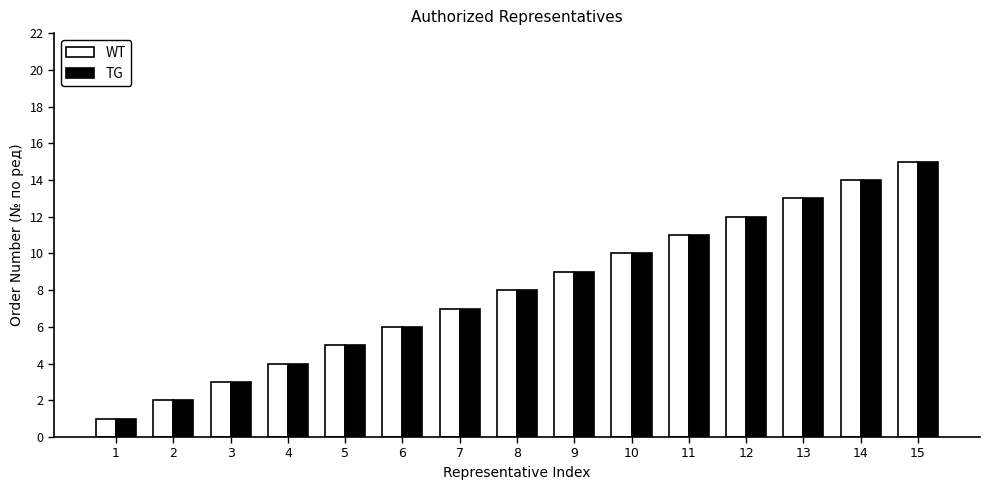

True or false: TG has a value of 2 at 1.

False